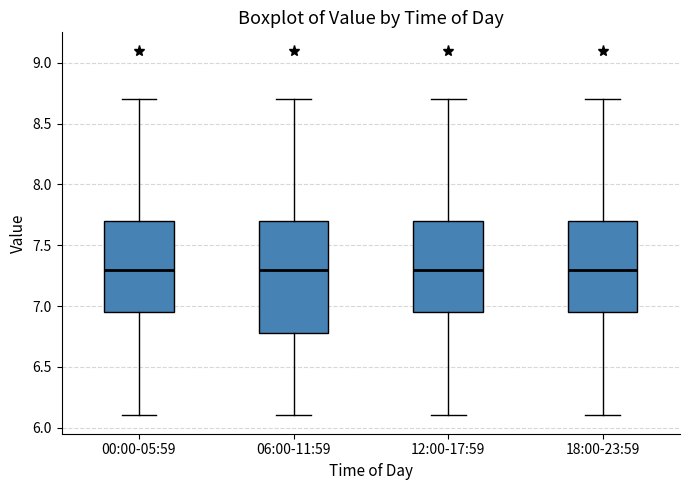

Where does the lower whisker of the box for 00:00-05:59 end on the y-axis? The values are not printed on the chart, so give them approximately, as read against the axis.

6.10